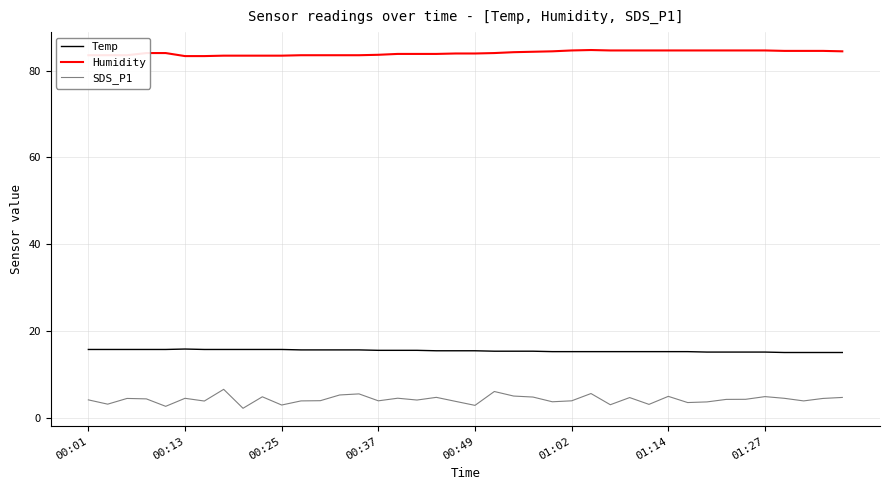

True or false: SDS_P1 and Humidity intersect in this chart.

False